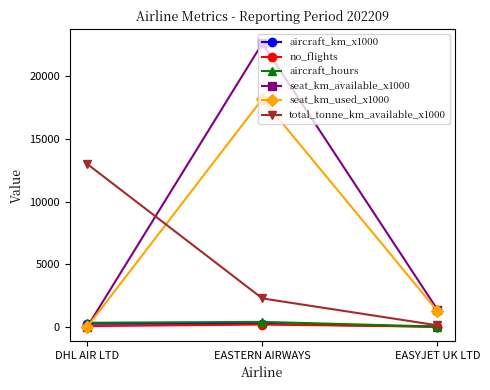

Which series has the largest range (max minus min)?

seat_km_available_x1000